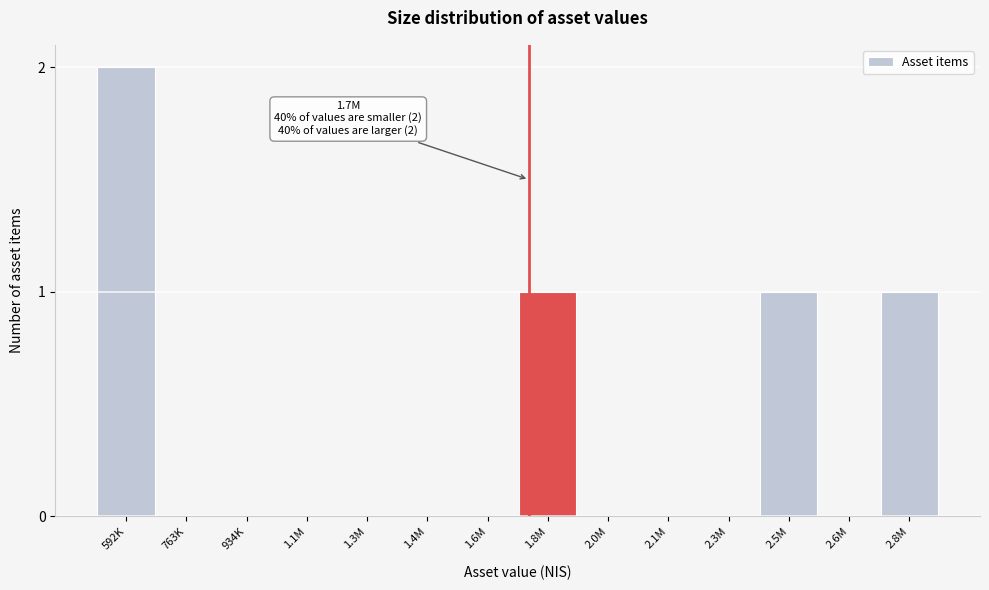

Reading left to right, list all the values displayed in this chart.

592K=2	763K=0	934K=0	1.1M=0	1.3M=0	1.4M=0	1.6M=0	1.8M=1	2.0M=0	2.1M=0	2.3M=0	2.5M=1	2.6M=0	2.8M=1